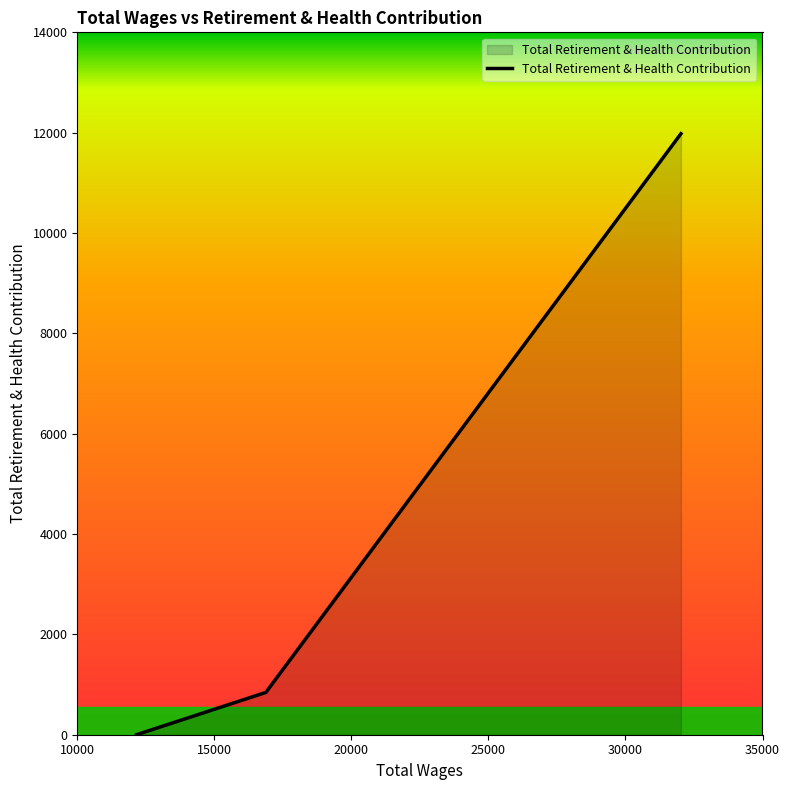

What is the difference between the maximum and minimum values?

11979